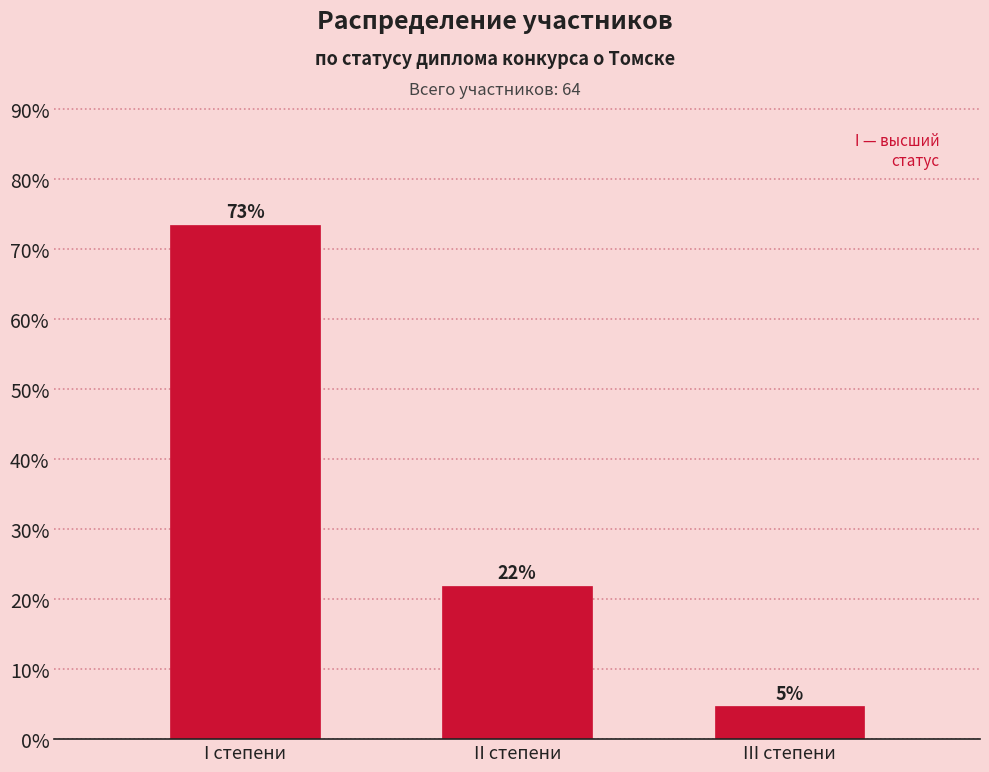

Are the bars horizontal?

No